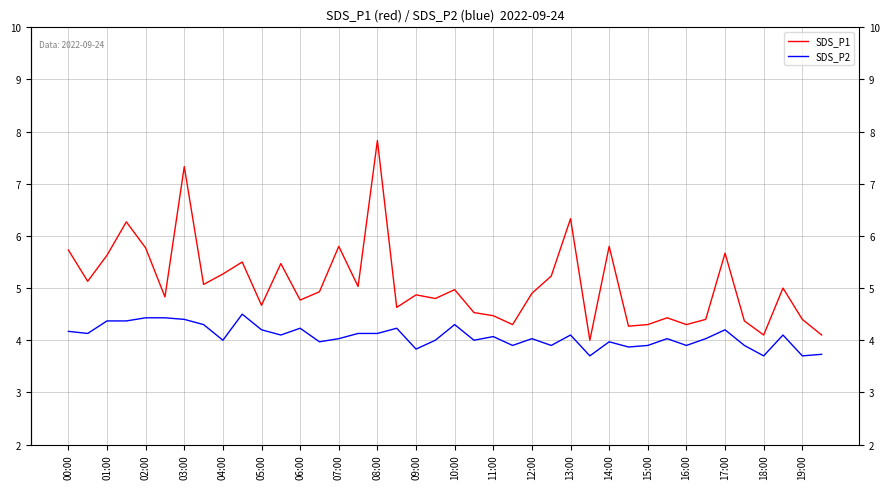

True or false: SDS_P1 and SDS_P2 intersect in this chart.

False